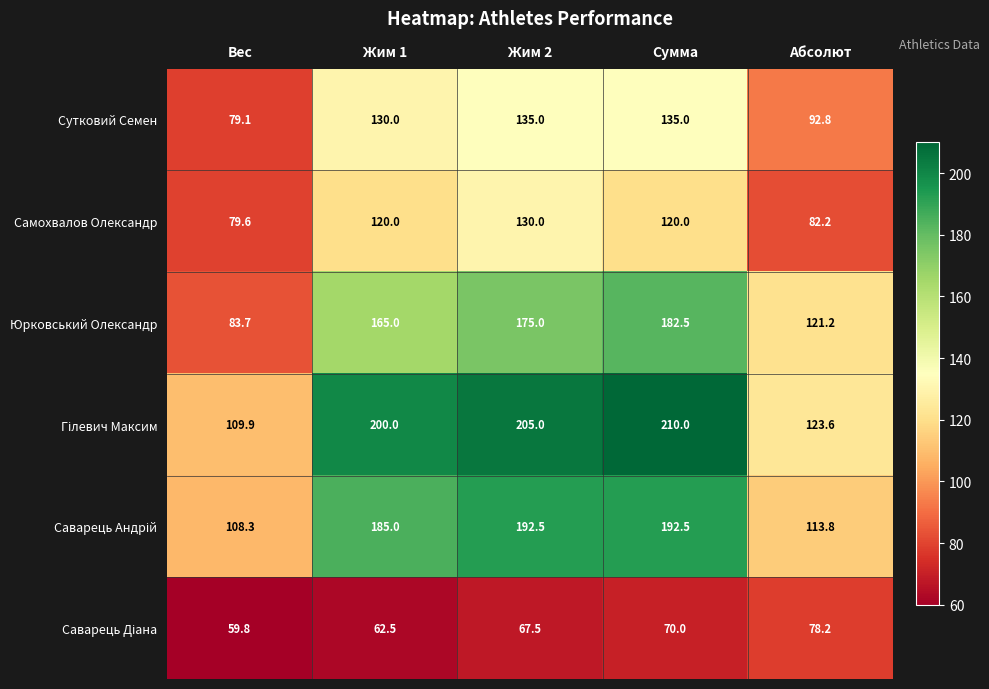

Is it true that Юрковський Олександр equals 27.8 at Вес?

False